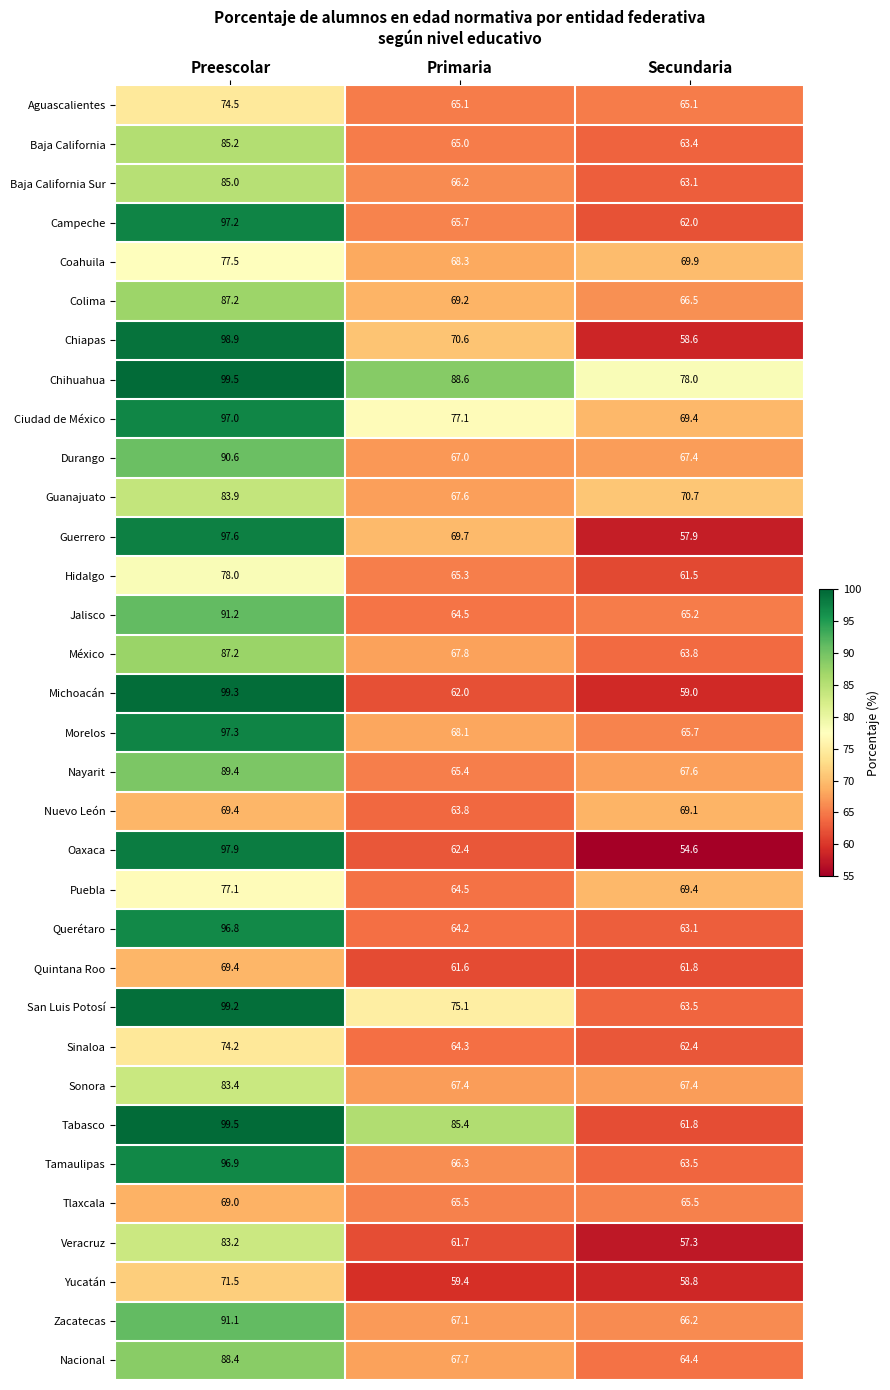

At how many categories does at least one series exceed 59?

3